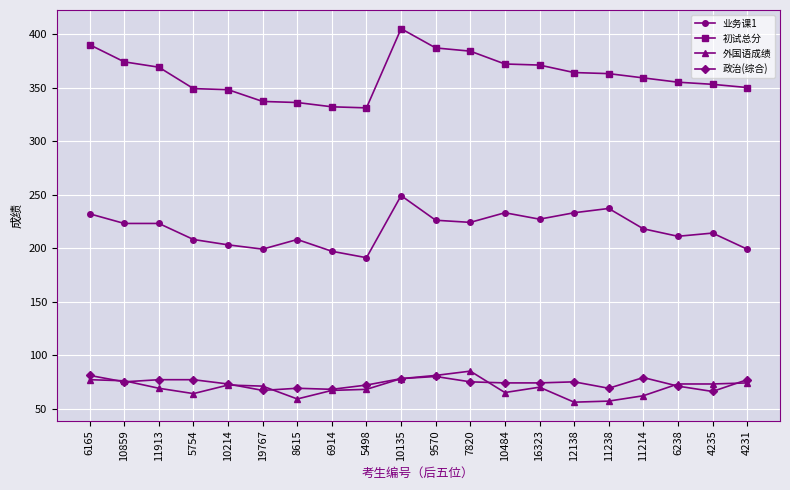

What is the label of the 12th point from the right?

5498